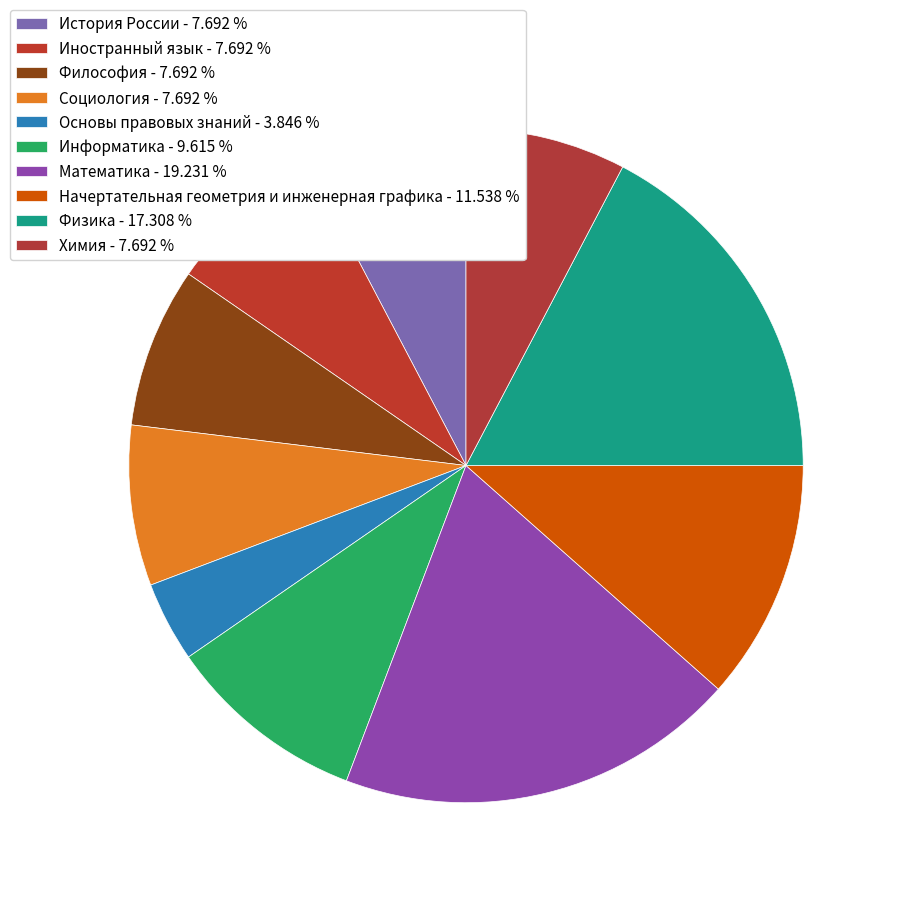

True or false: Основы правовых знаний accounts for 11% of the total.

False